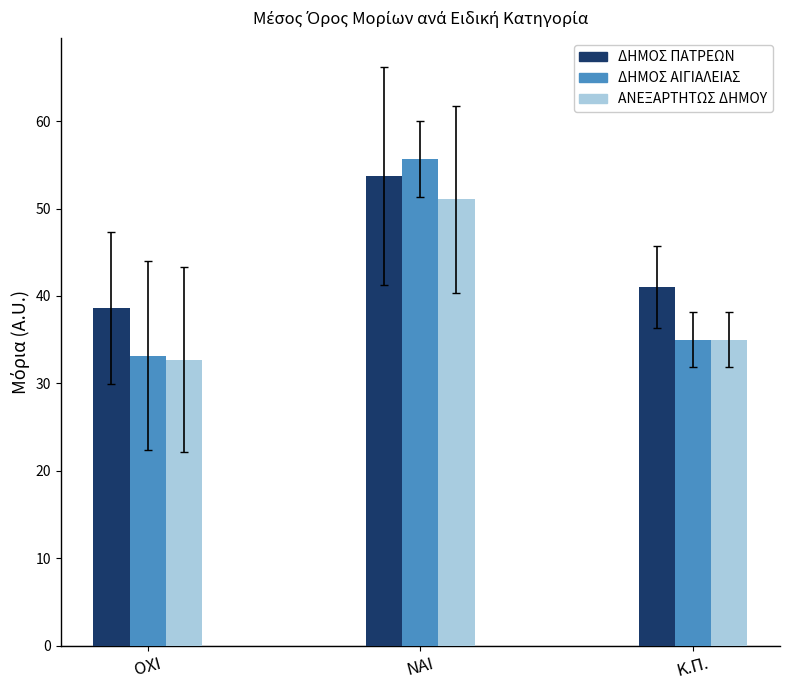

What is the minimum value shown in the chart?

32.7